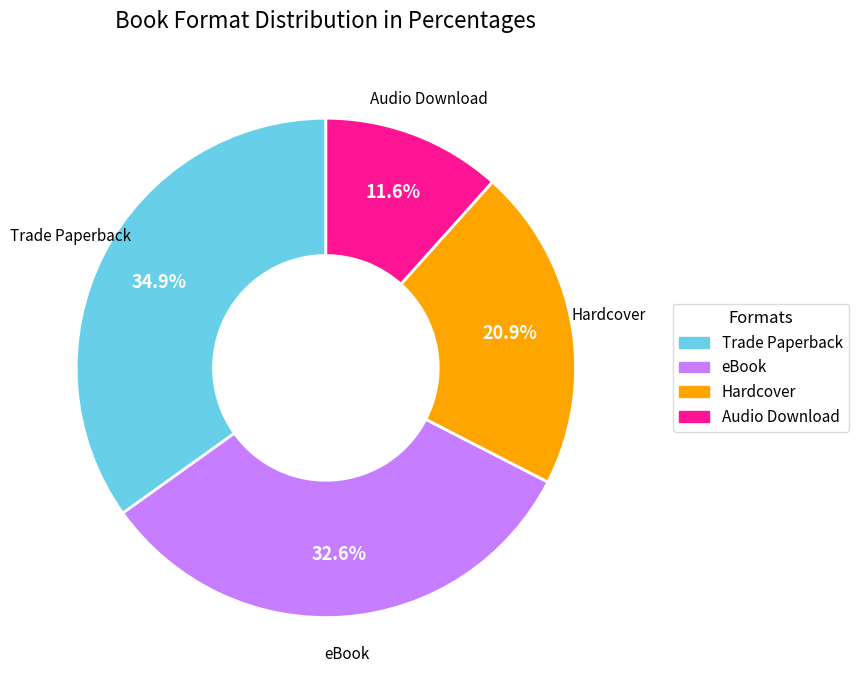

Combined, do Trade Paperback and Audio Download account for over 50%?

No